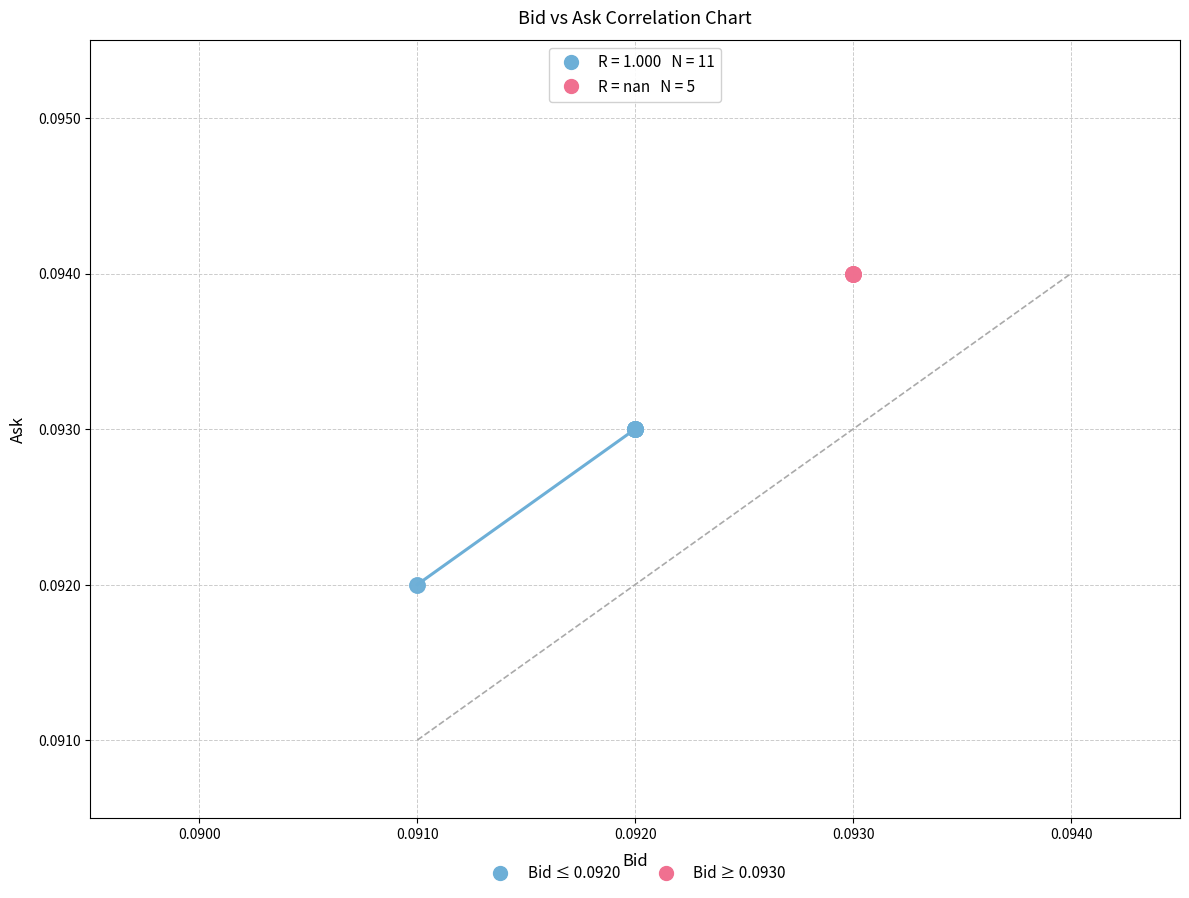

Which series contains the lowest Y value?

Bid ≤ 0.0920